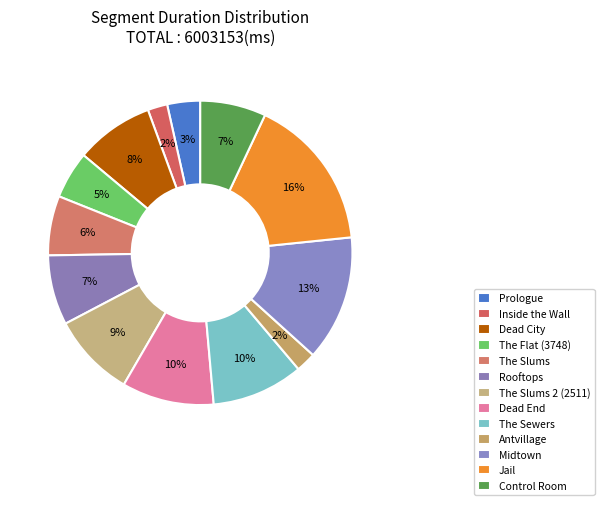

To the nearest percent, what portion does Dead End represent?

10%